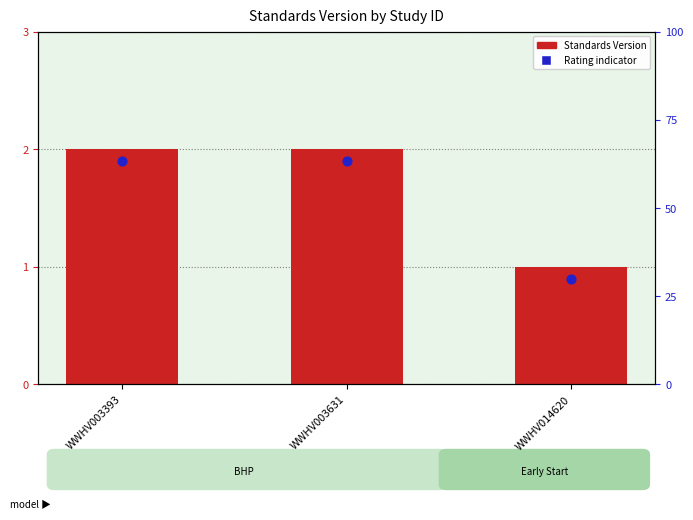

Is the value of Rating indicator at WWHV014620 greater than the value of Standards Version at WWHV003393?

No